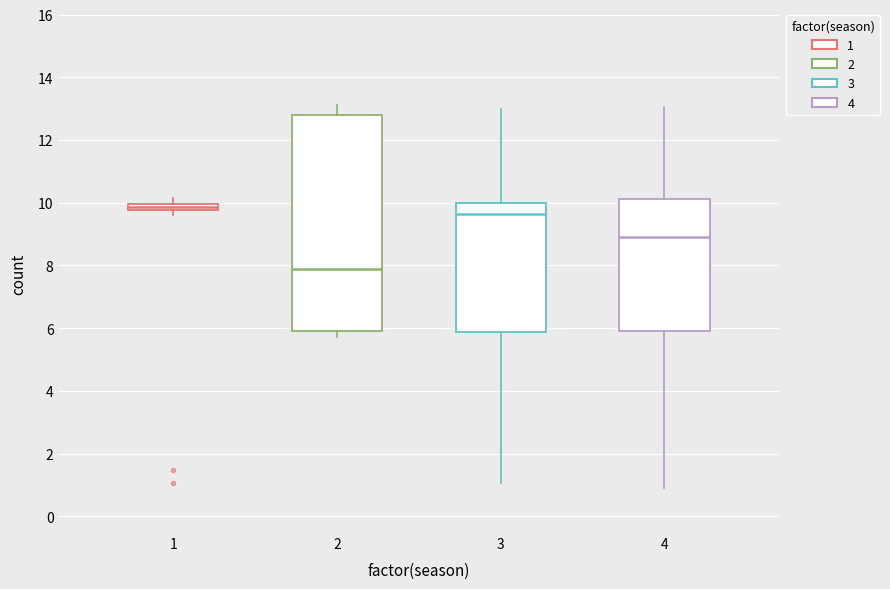

Where is the upper edge of the box at x = 1 on the y-axis? The values are not printed on the chart, so give them approximately, as read against the axis.

10.0